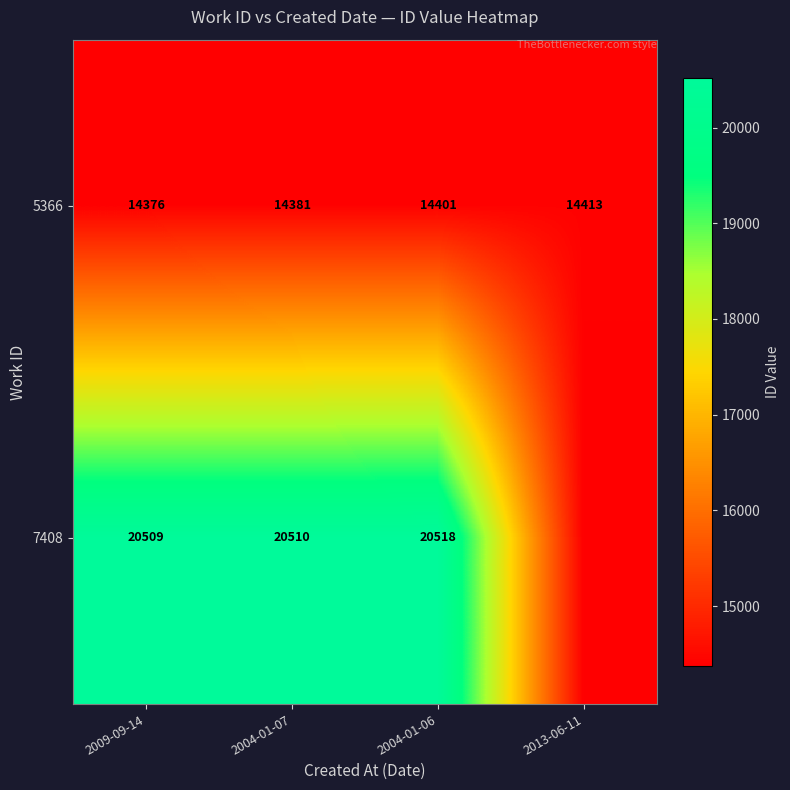

What is the minimum value for 5366?

14376